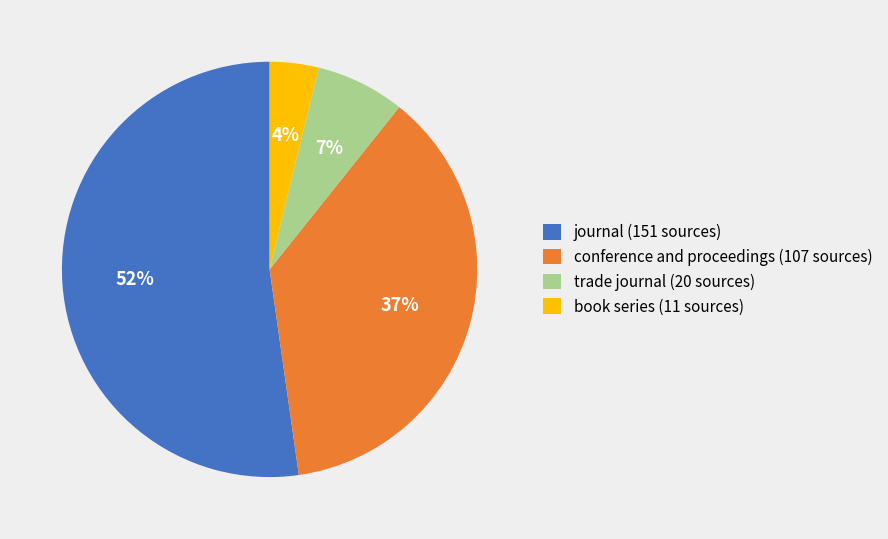

Rank the categories by value from highest to lowest.

journal, conference and proceedings, trade journal, book series